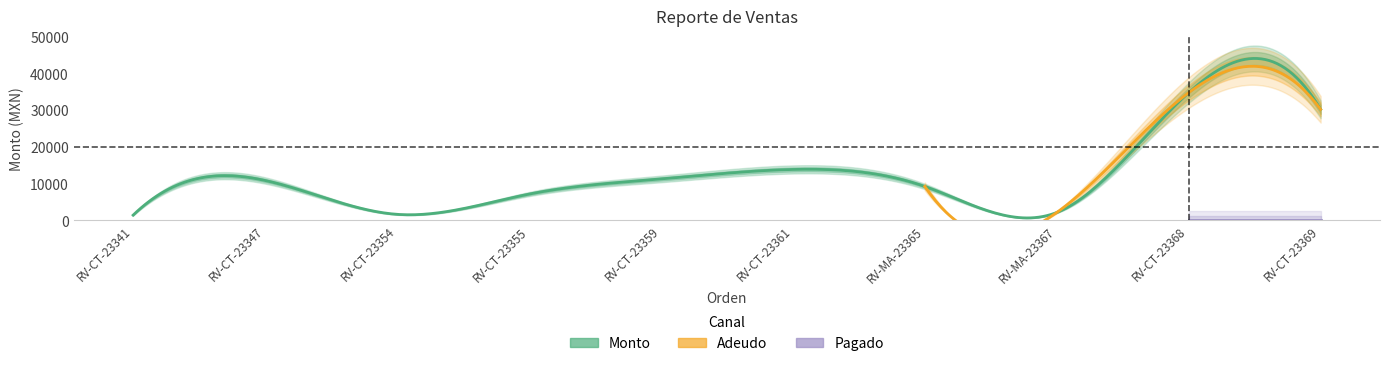

At how many categories does at least one series exceed 24247?

2